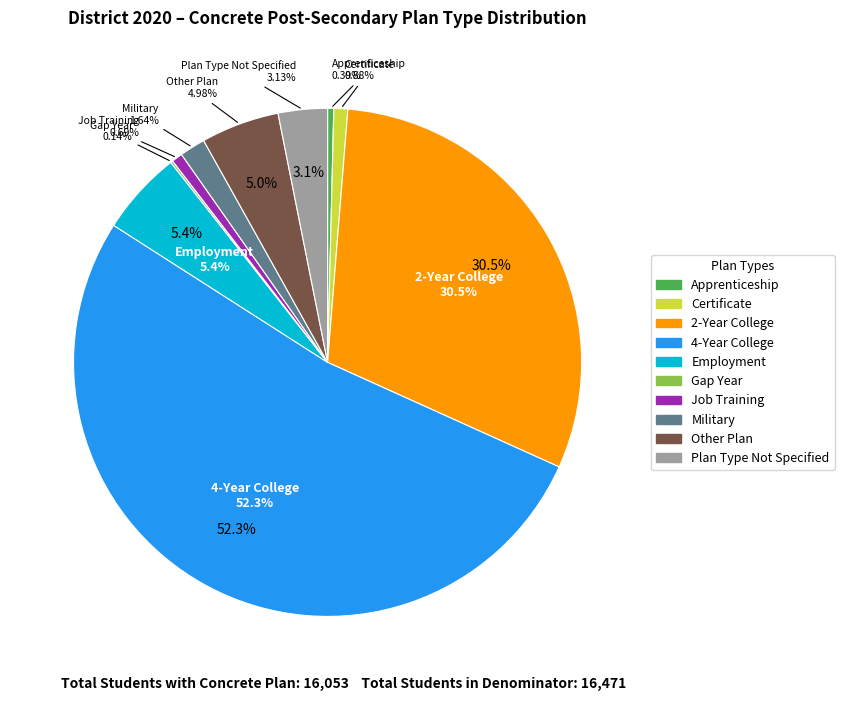

How many slices are in this pie chart?

10